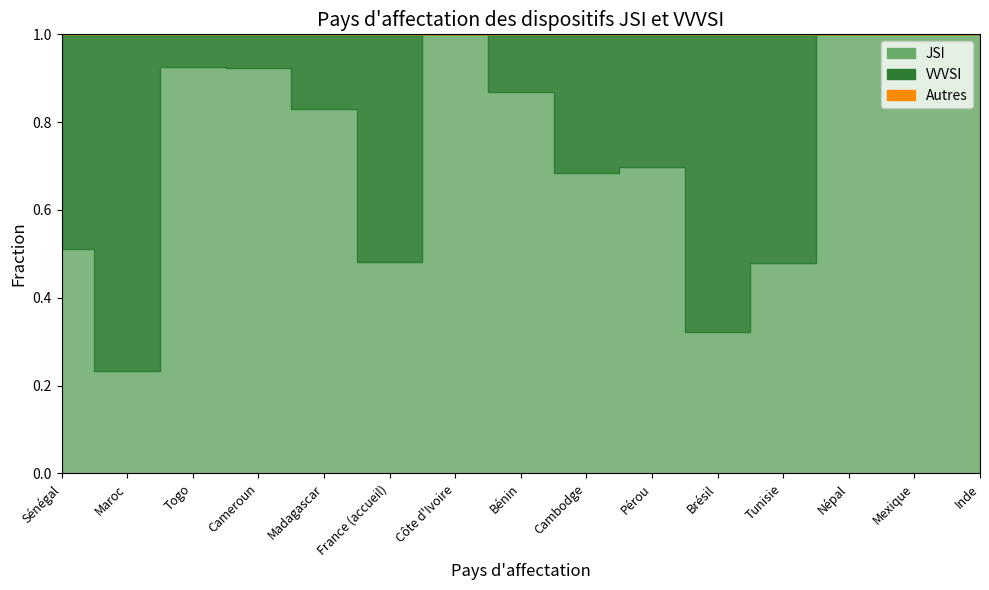

What is the difference between the highest and lowest values at Népal?

20